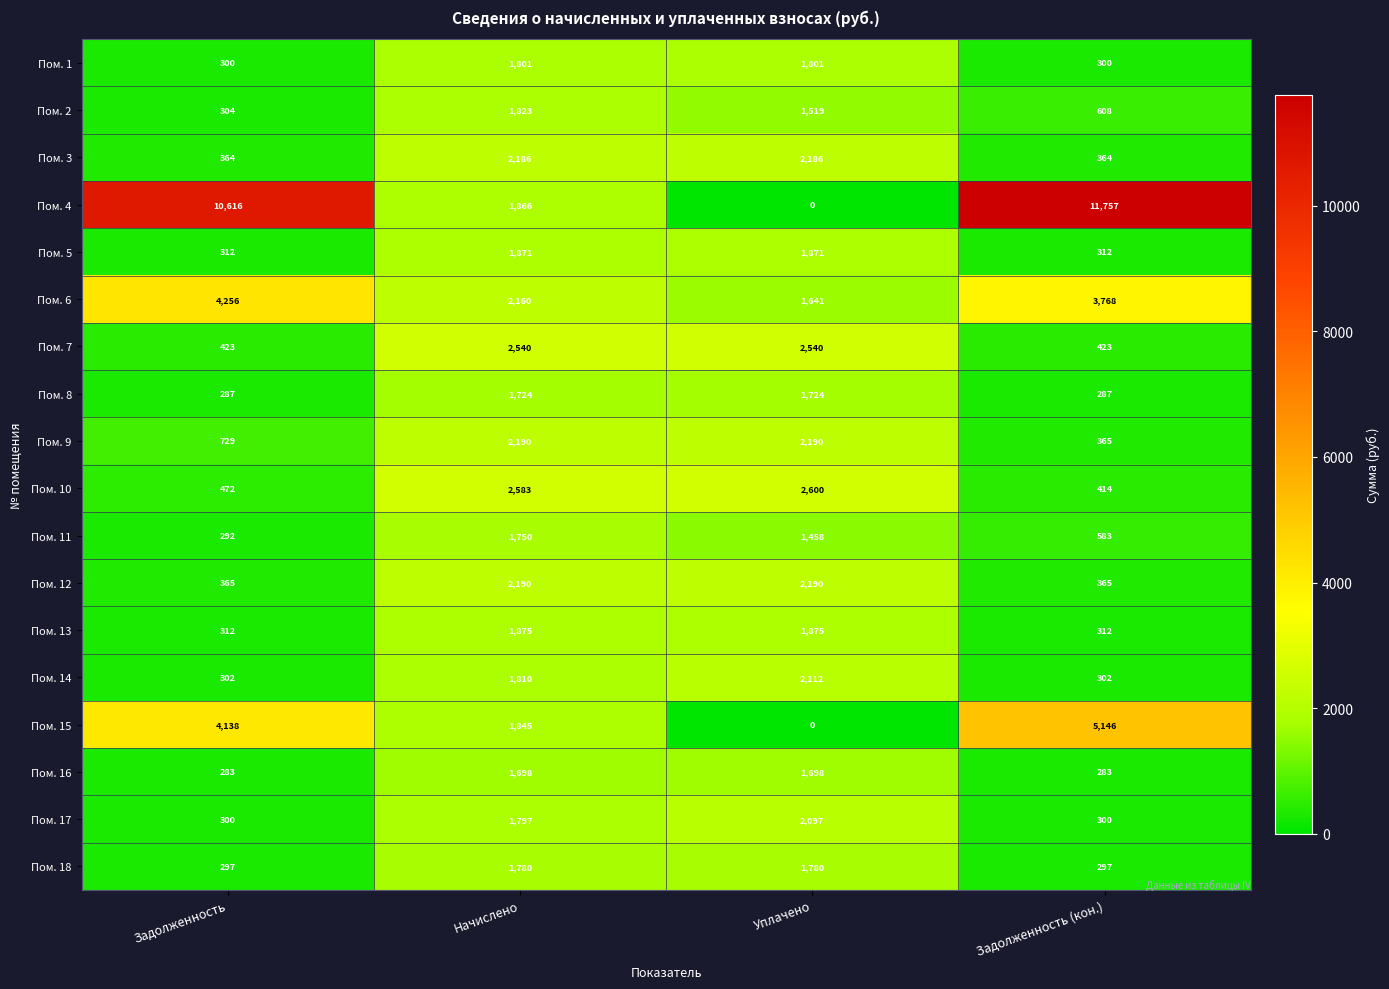

Which label corresponds to the smallest value in the chart?

Уплачено